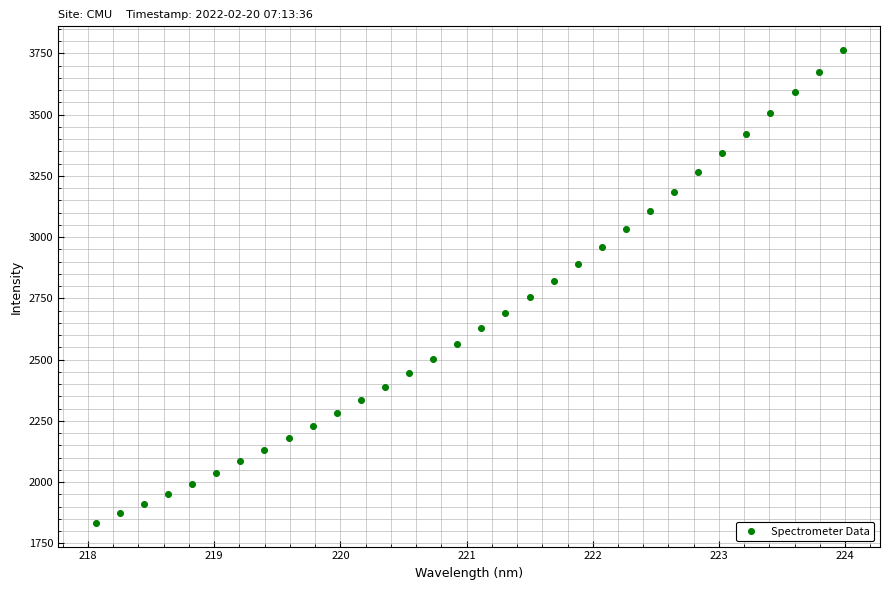

What Y value in the scatter plot is closest to 2798?

2819.6